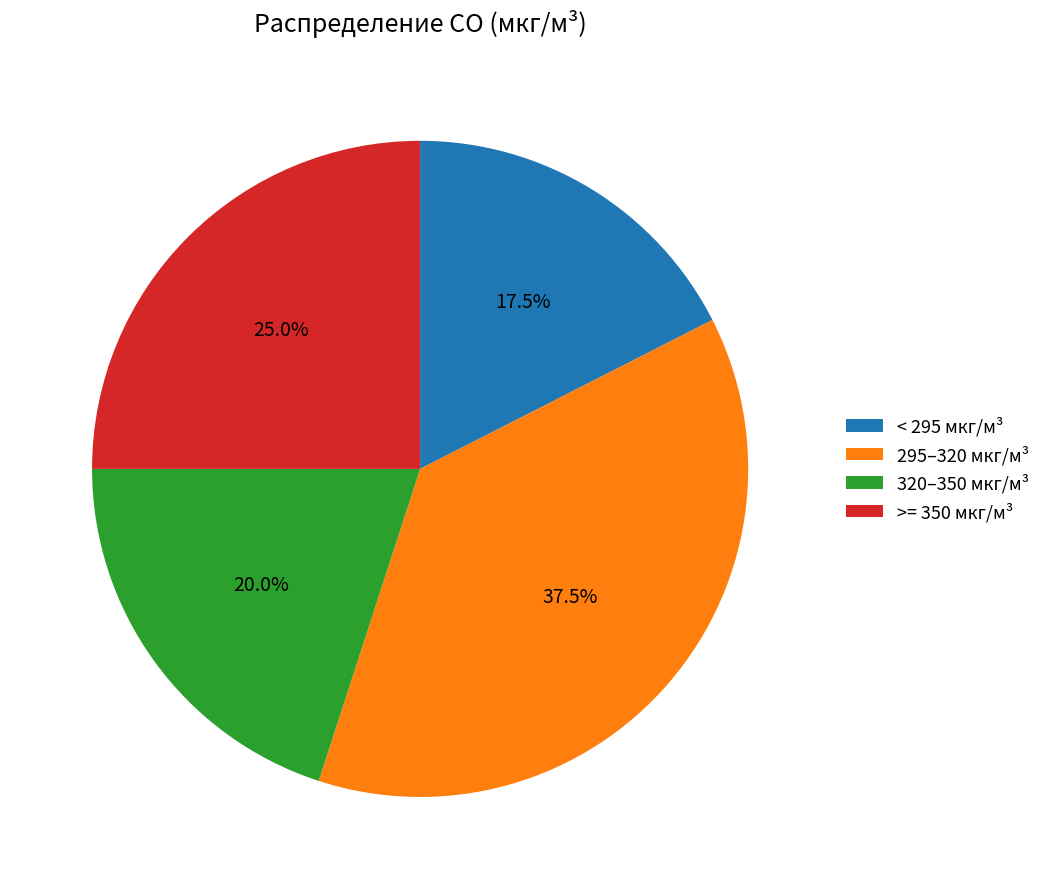

Is there a majority slice in this chart?

No